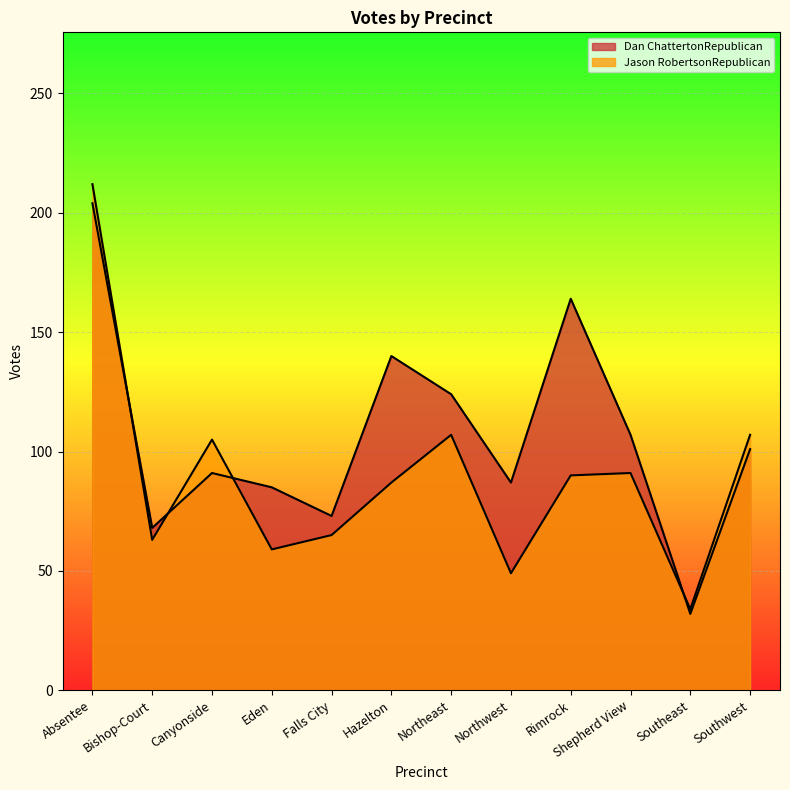

What is the label of the 10th point from the left?

Shepherd View